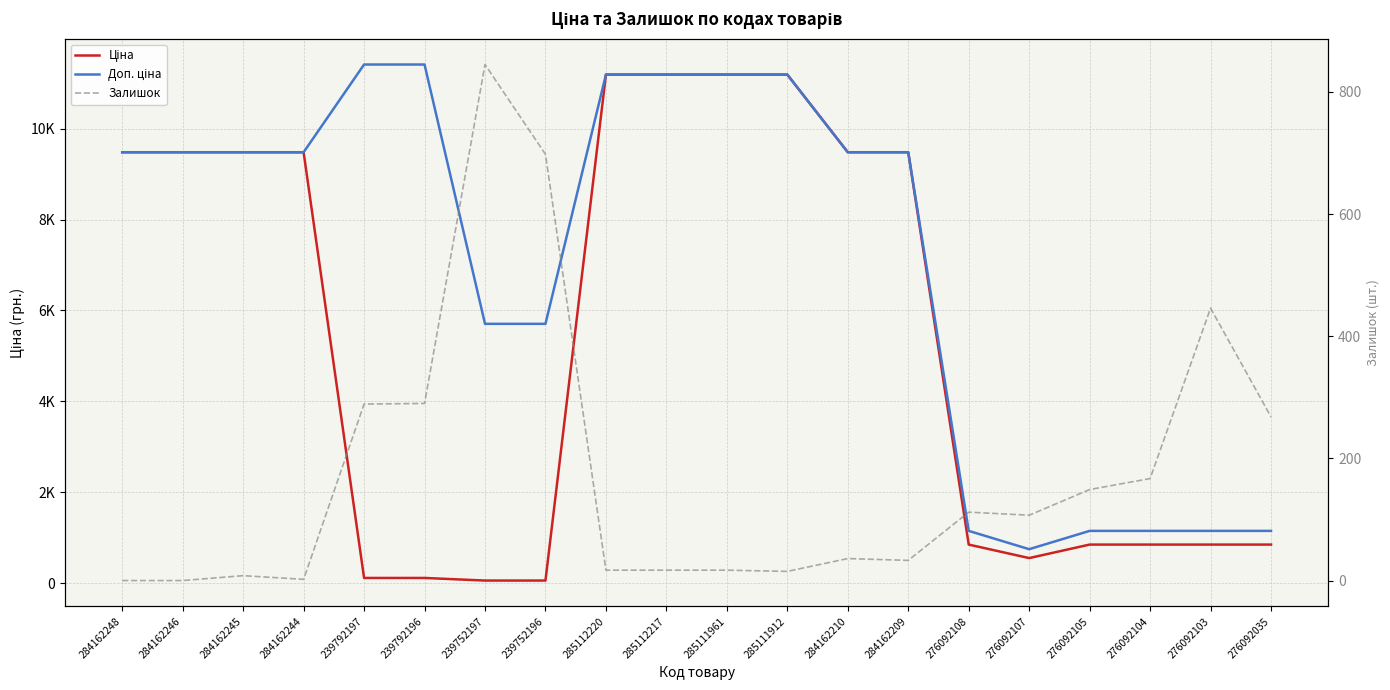

At 284162246, list the series in order from smallest to largest.

Залишок, Ціна, Доп. ціна